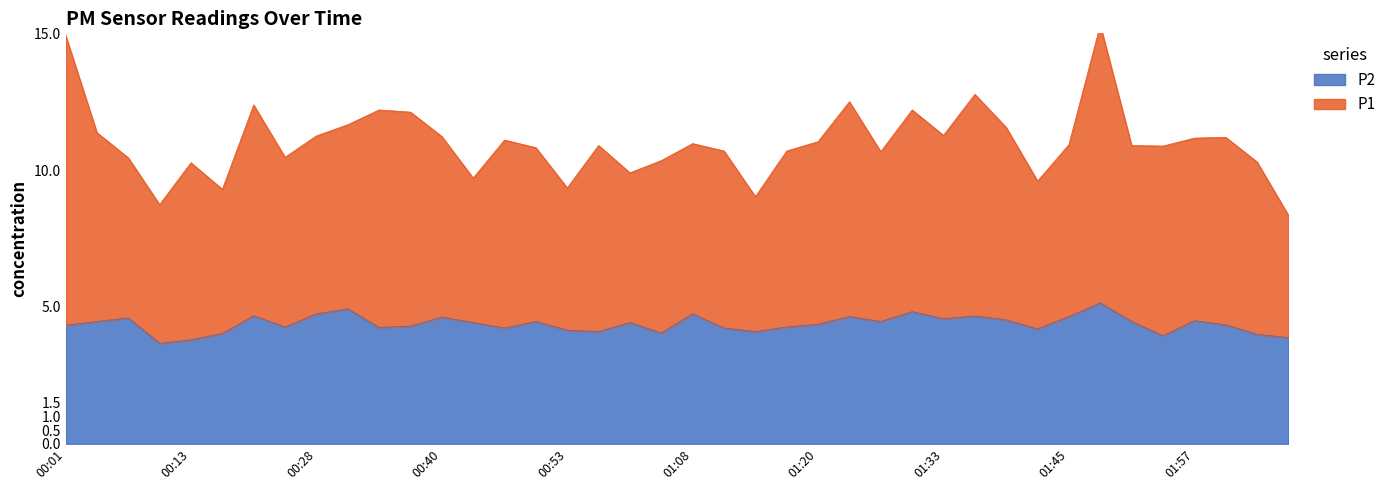

Approximately how many times larger is the value at 01:48 compared to 01:51?

1.2